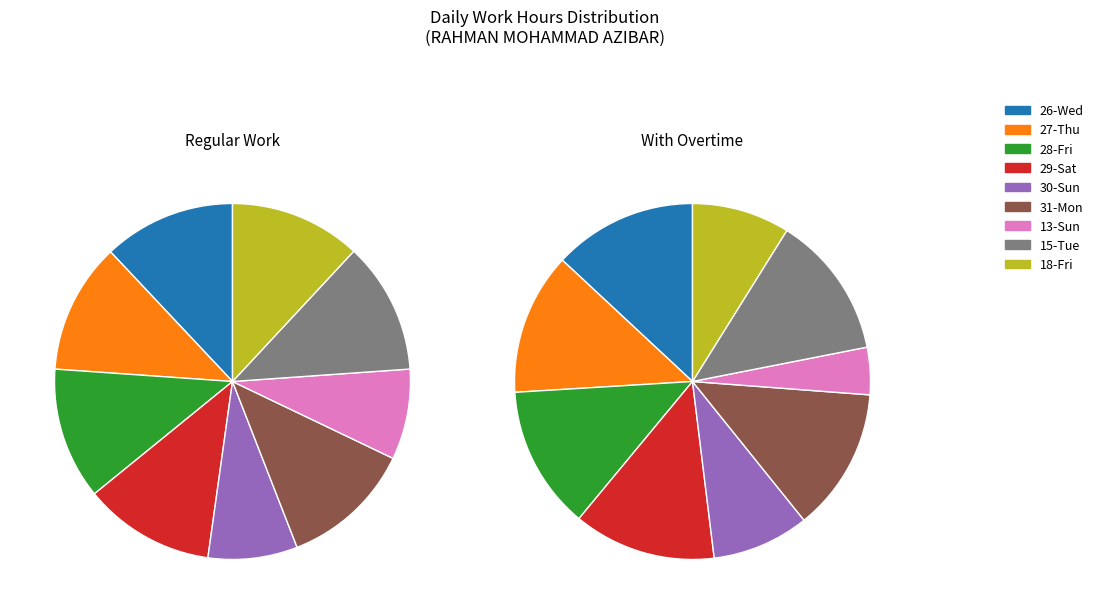

Is 24 the majority of the pie?

No